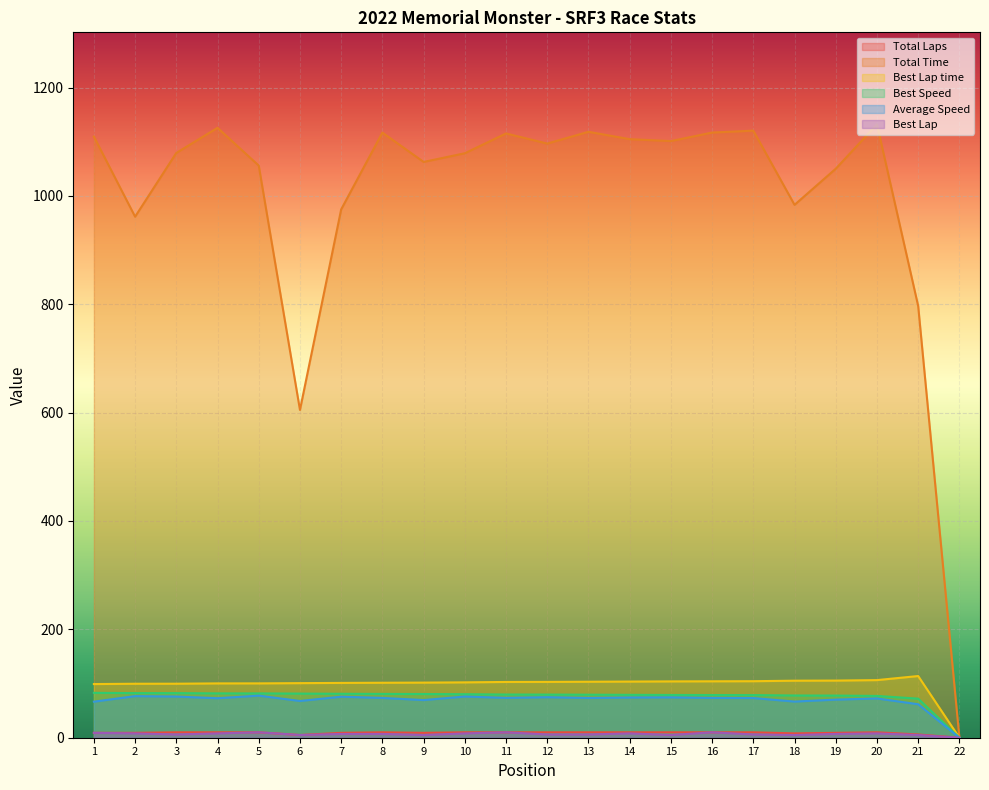

The value of Total Time at 10 is 1923.8. True or false?

False